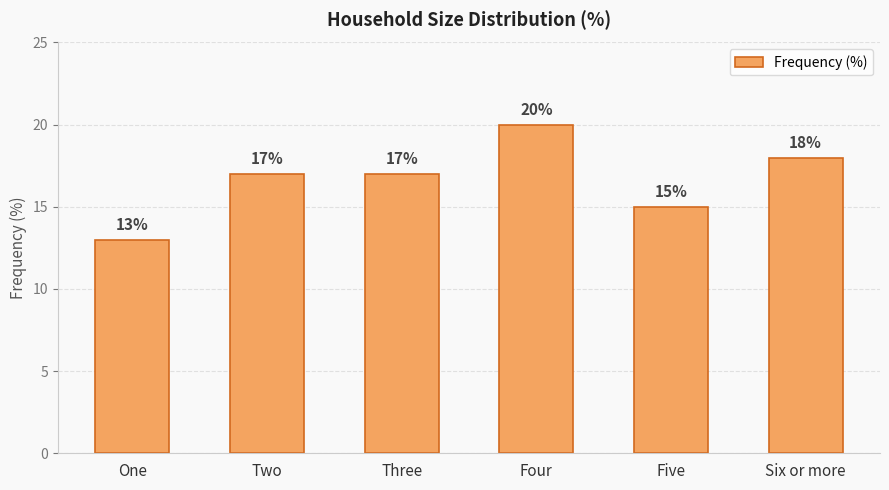

Reading right to left, transcribe all the data shown in this chart.

18	15	20	17	17	13